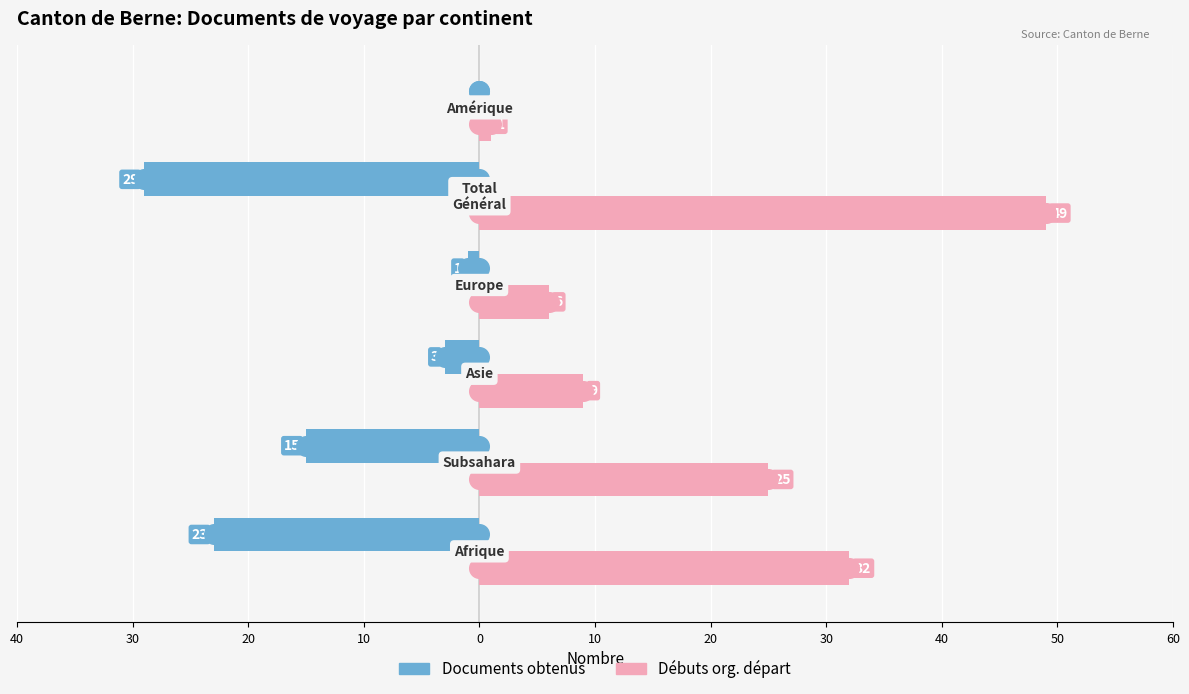

At how many categories does at least one series exceed 13?

3